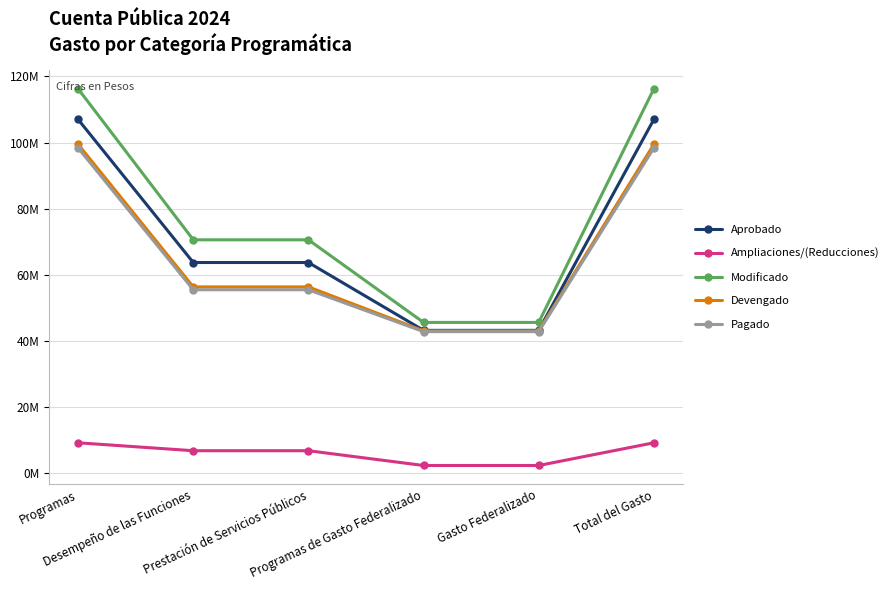

Reading left to right, list all the values displayed in this chart.

Aprobado: 106977211	63740816	63740816	43236395	43236395	106977211
Ampliaciones/(Reducciones): 9252476	6858630	6858630	2393846	2393846	9252476
Modificado: 116229687	70599446	70599446	45630241	45630241	116229687
Devengado: 99464308	56368475	56368475	43095833	43095833	99464308
Pagado: 98354083	55506392	55506392	42847691	42847691	98354083